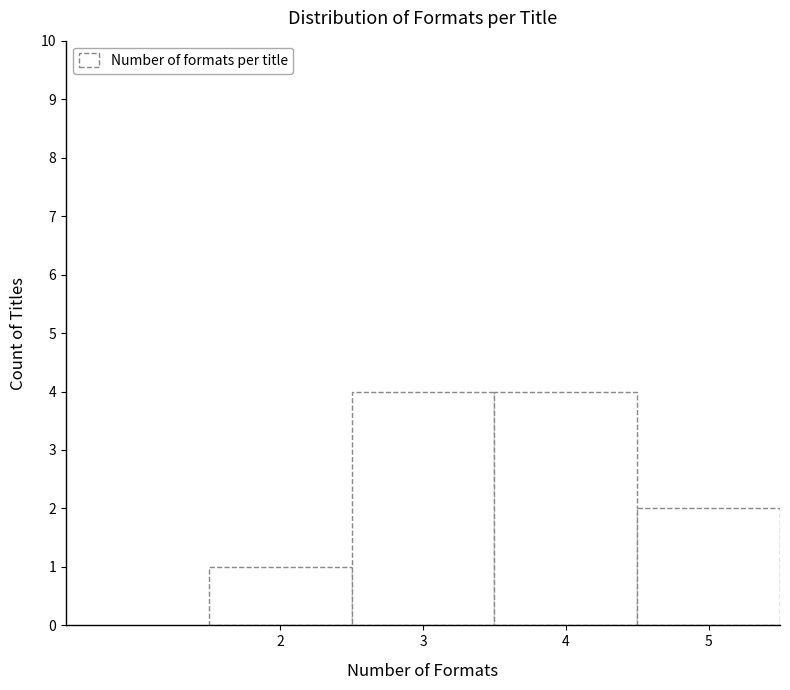

Reading left to right, list every bar in this chart as the range it spans on the x-axis followed by its height. The values are not printed on the chart, so give them approximately, as read against the axis.

1.5 to 2.5: 1
2.5 to 3.5: 4
3.5 to 4.5: 4
4.5 to 5.5: 2